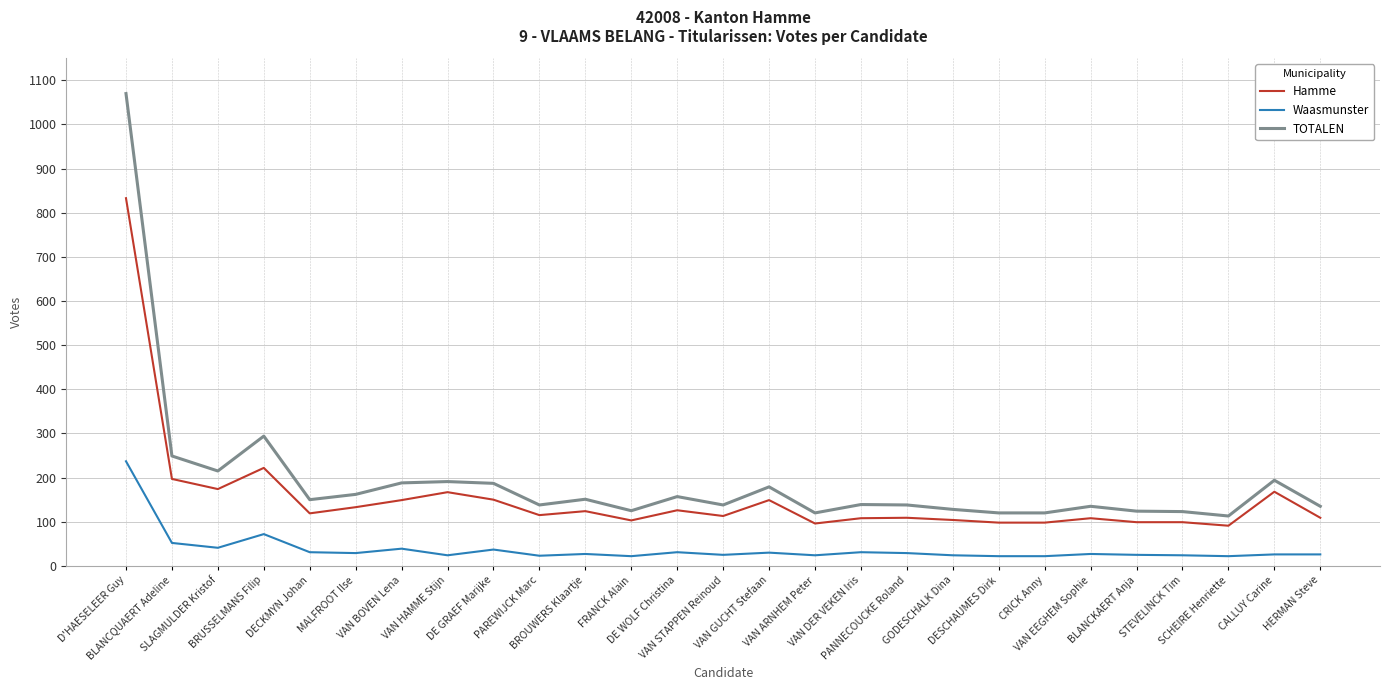

Where is TOTALEN nearest to the value 591?

BRUSSELMANS Filip